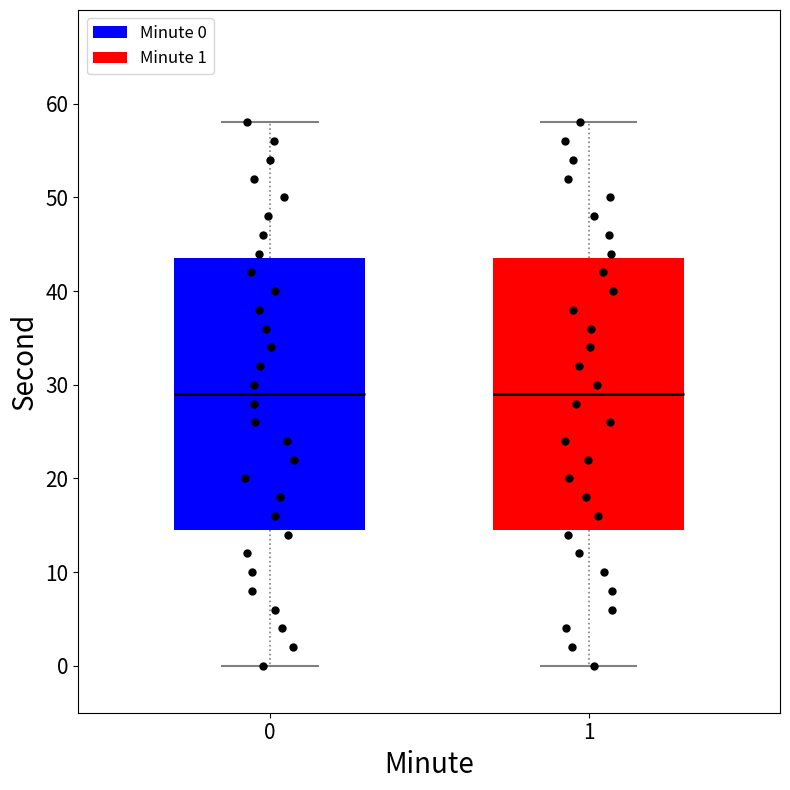

Reading left to right, transcribe this box plot: for each box, give where its median line is, the range the box spans, and where its two whiskers end, as read against the y-axis. The values are not printed on the chart, so give them approximately, as read against the axis.

0: median 29, box 15 to 44, whiskers 0 to 58
1: median 29, box 15 to 44, whiskers 0 to 58